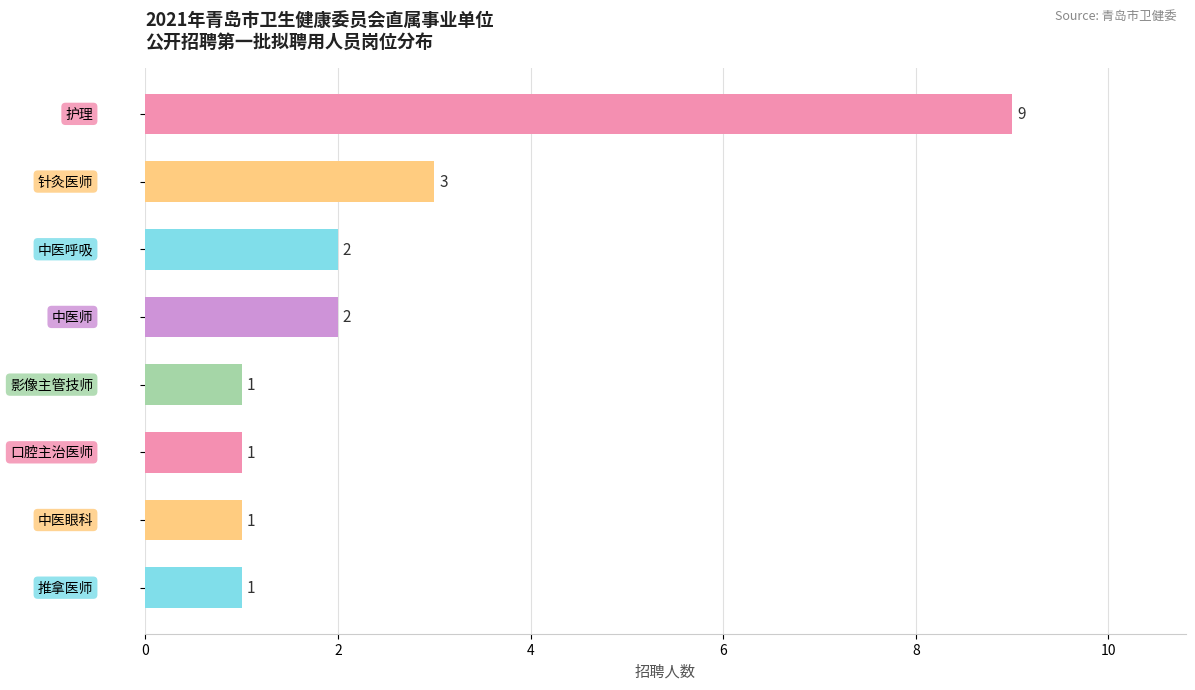

What is the value of the 7th bar from the top?

1